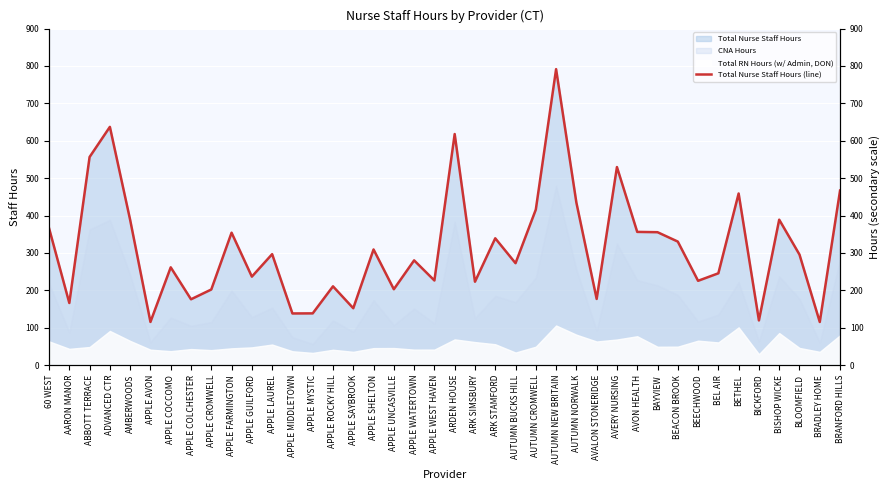

What value does the data have at ABBOTT TERRACE?

556.6